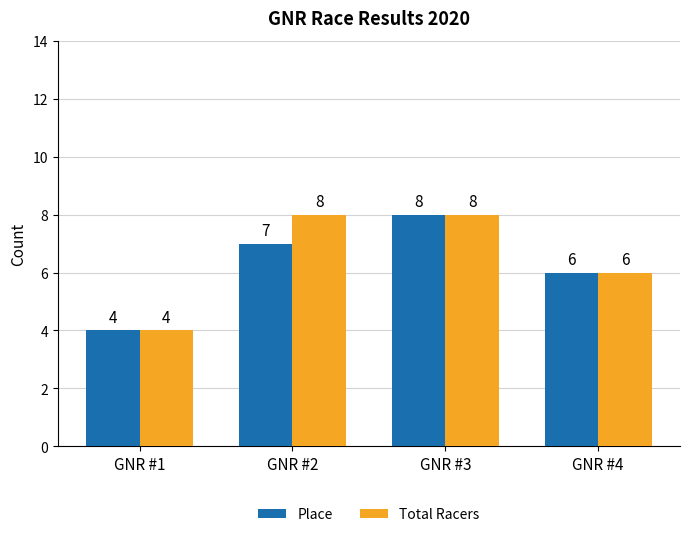

Reading right to left, extract all data points from this chart.

Place: GNR #4=6	GNR #3=8	GNR #2=7	GNR #1=4
Total Racers: GNR #4=6	GNR #3=8	GNR #2=8	GNR #1=4